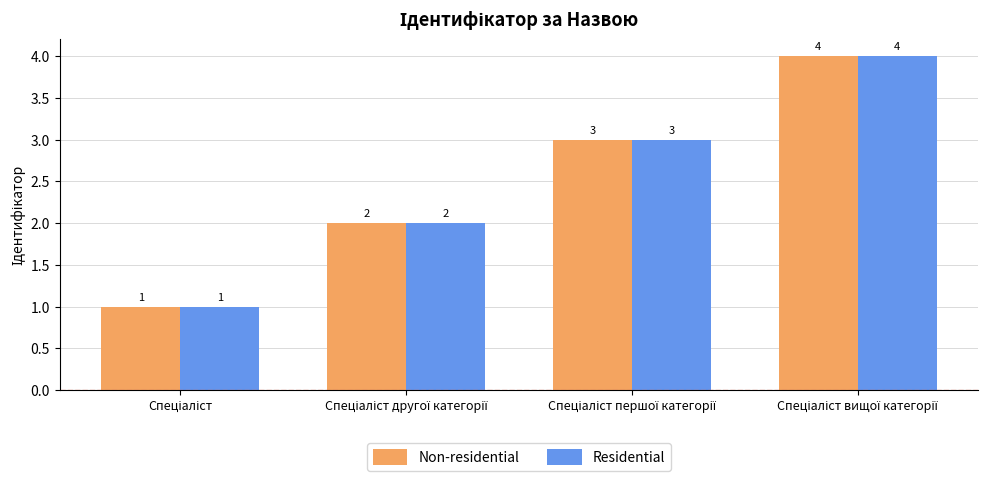

What is the greatest value displayed?

4